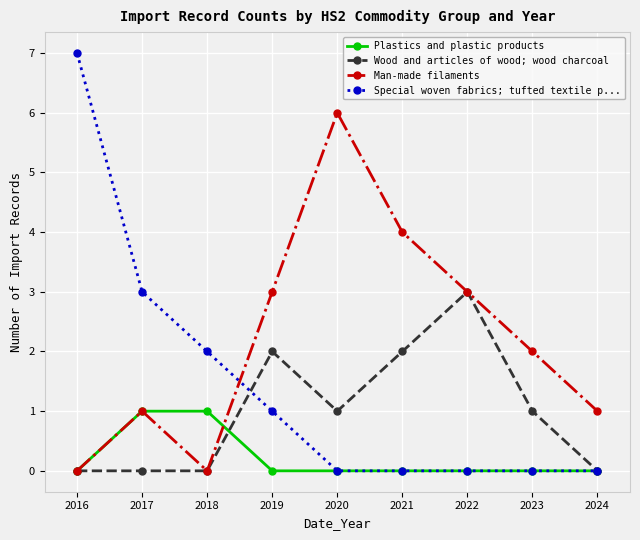

What is the difference between the highest and lowest values at 2022?

3